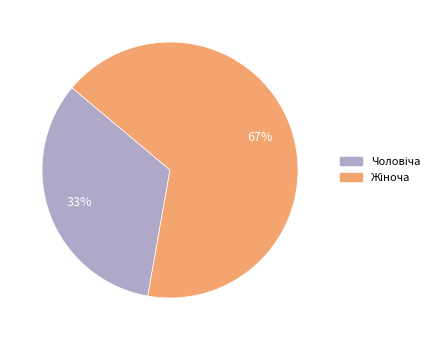

Is there any slice that represents more than half of the pie?

Yes